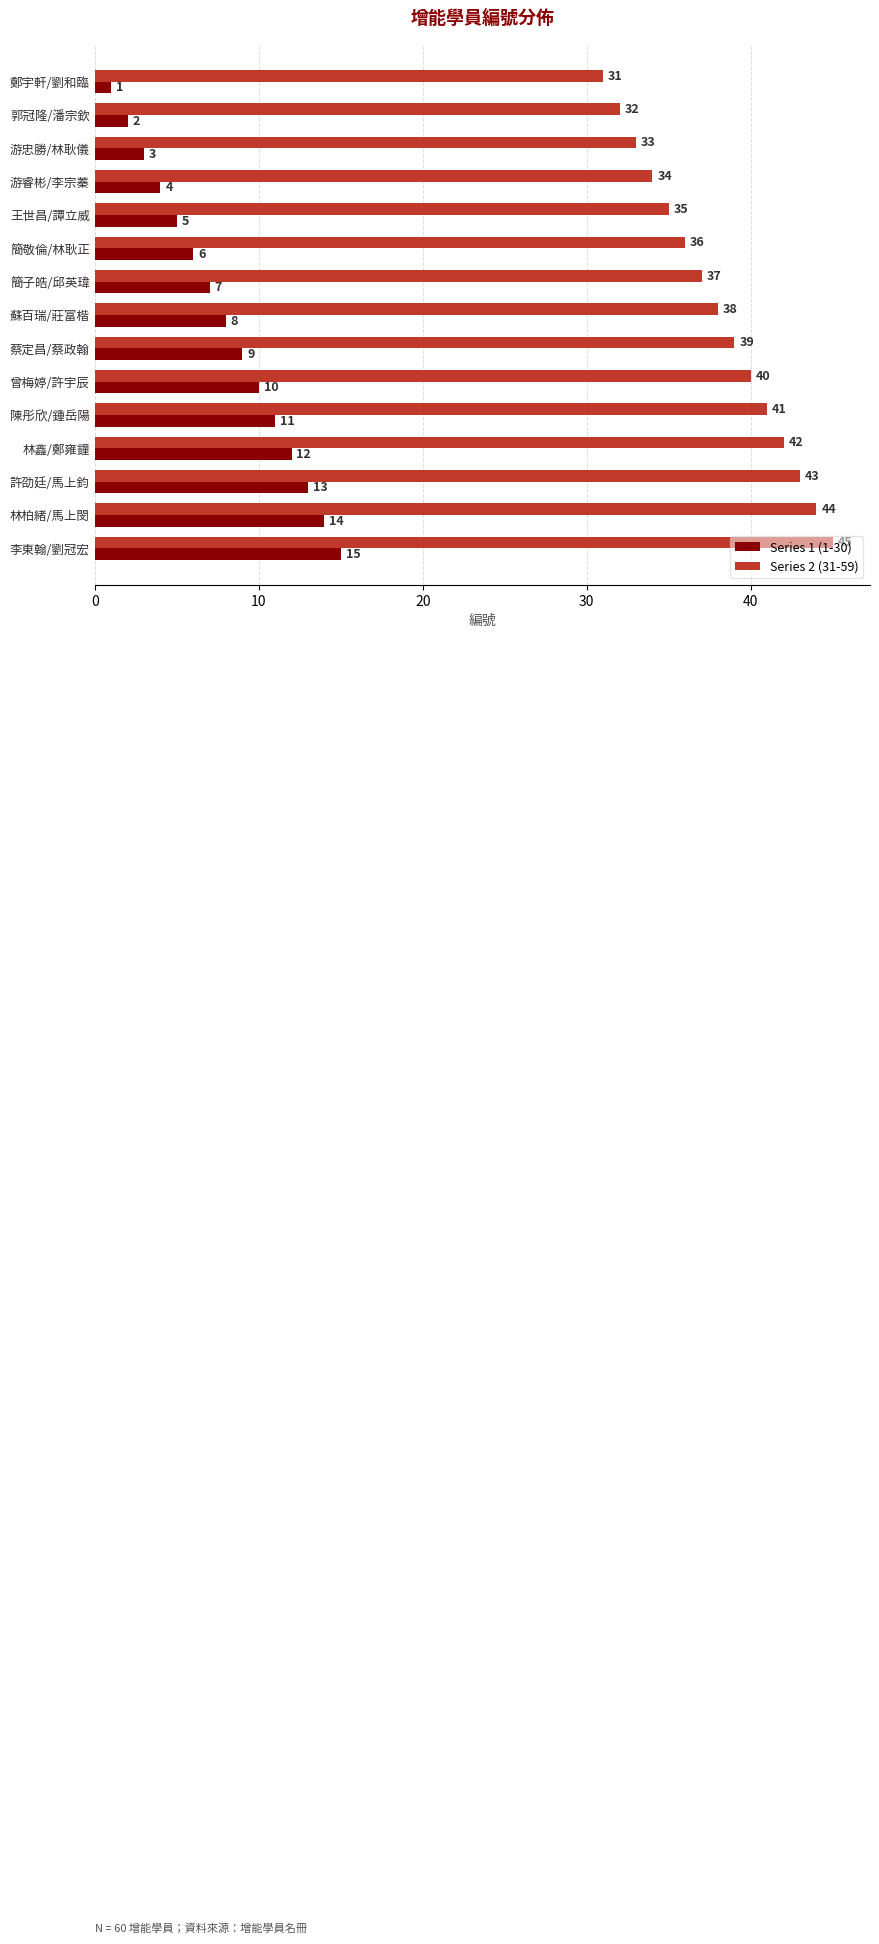

How many distinct data groups are displayed?

2